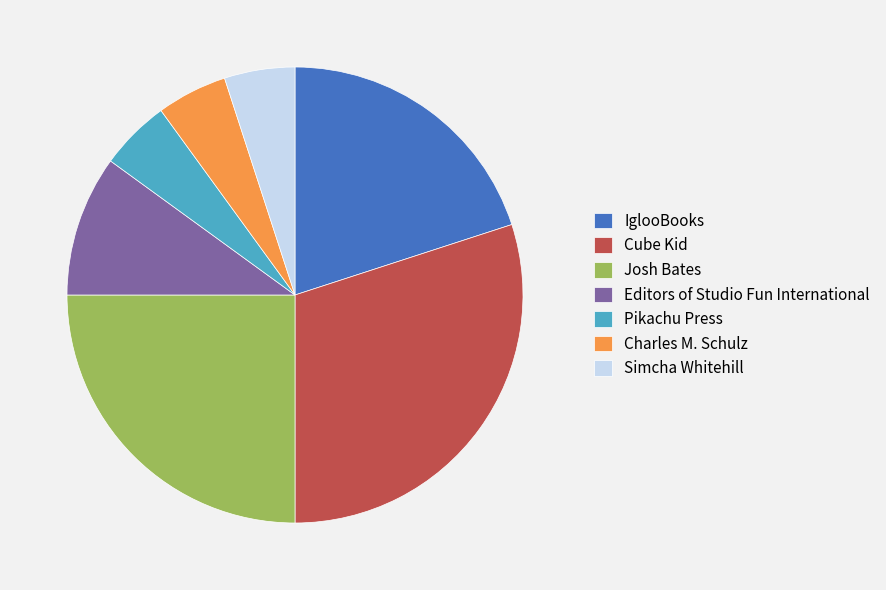

What is the ratio of the value at Josh Bates to the value at Charles M. Schulz?

5.0